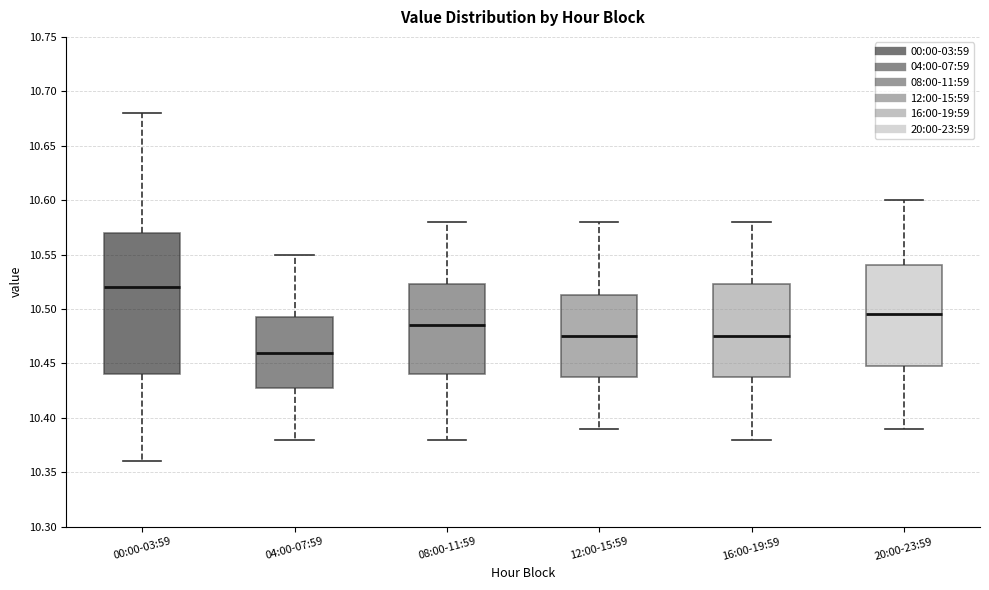

Which box has the lowest median line?

04:00-07:59